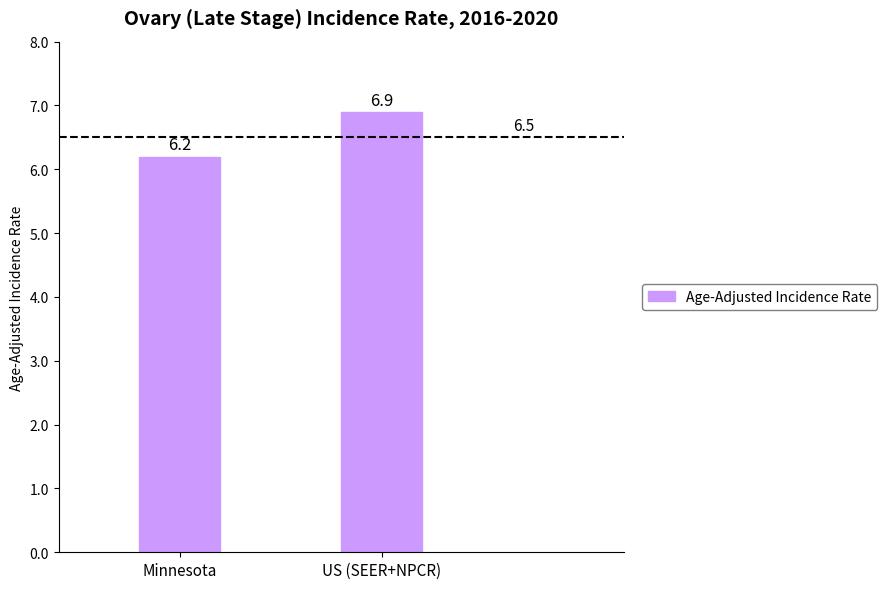

True or false: the data shows 6.9 at US (SEER+NPCR).

True